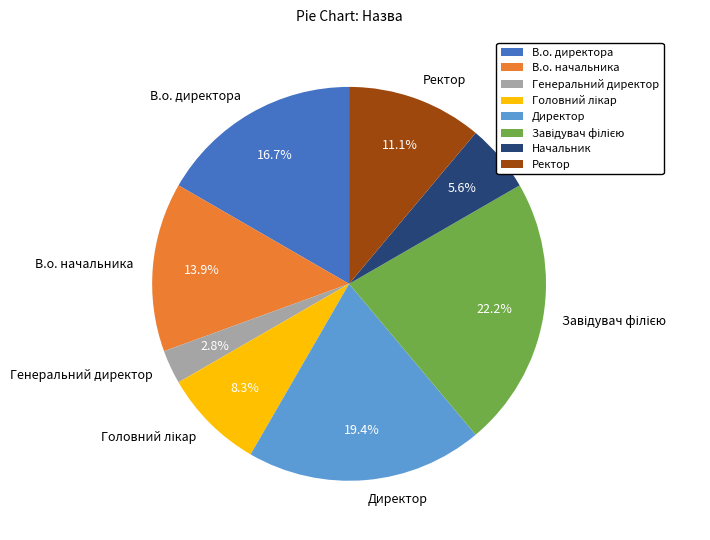

Which category has the smallest portion of the pie?

Генеральний директор